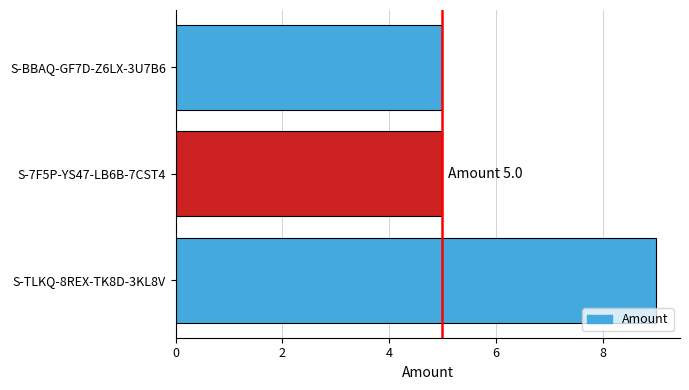

How many values are between 5 and 9?

3